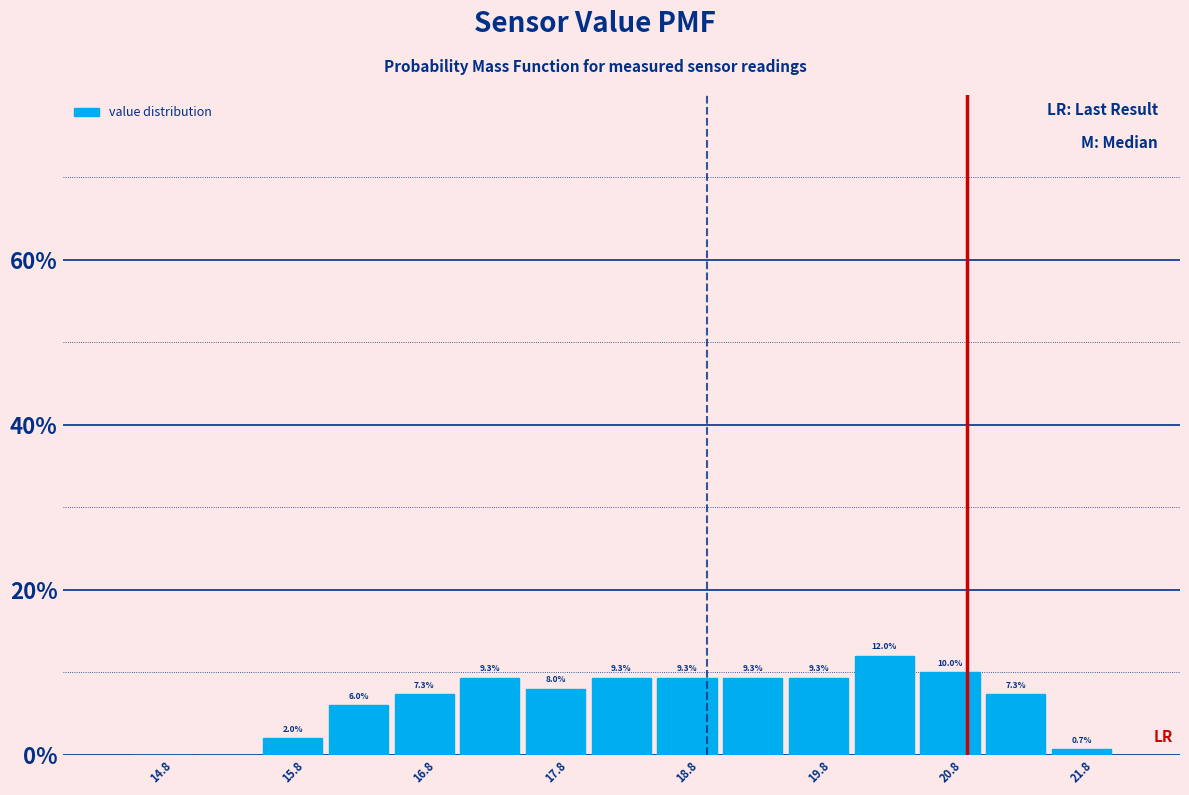

Which range on the x-axis has the tallest bar?

20.0 to 20.5